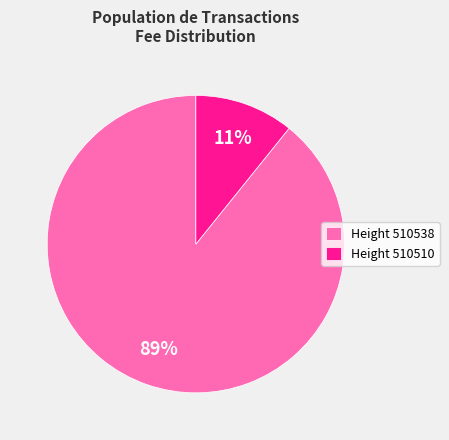

What percentage is the Height 510510 slice, to the nearest percent?

11%